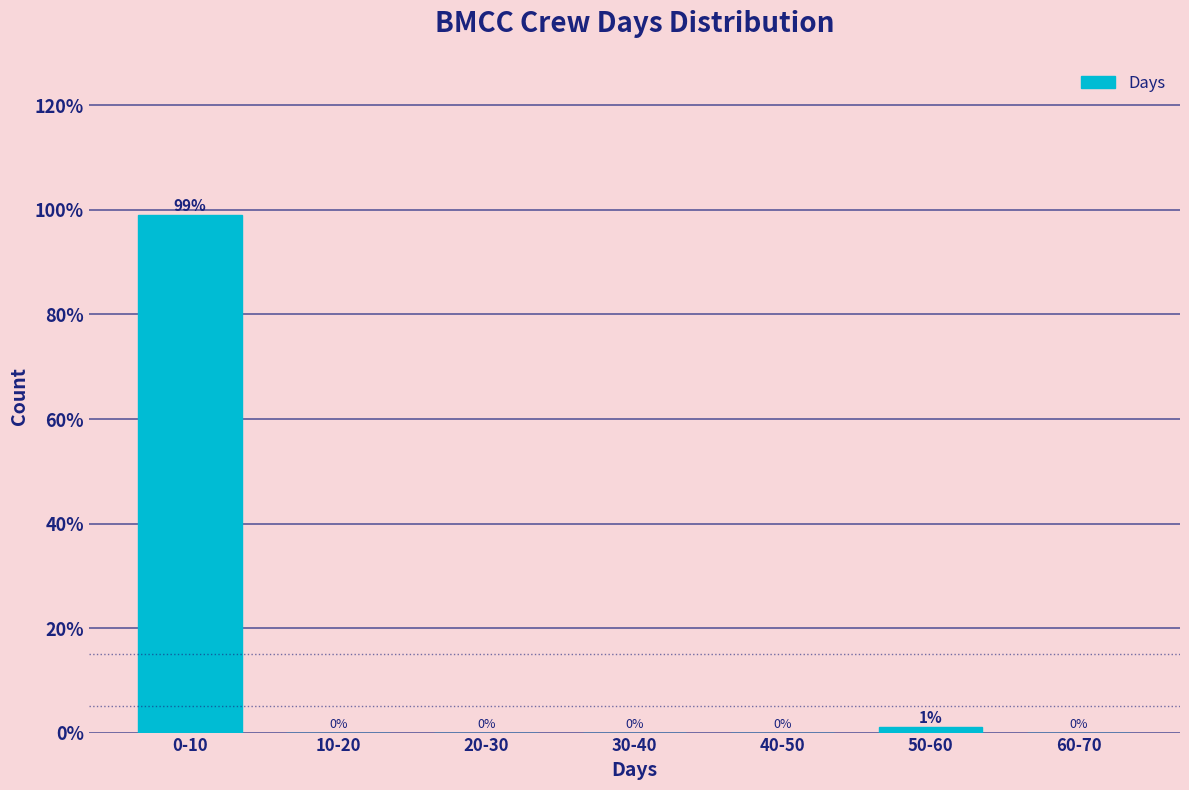

Reading right to left, extract all data points from this chart.

60-70=0.0	50-60=1.0	40-50=0.0	30-40=0.0	20-30=0.0	10-20=0.0	0-10=99.0